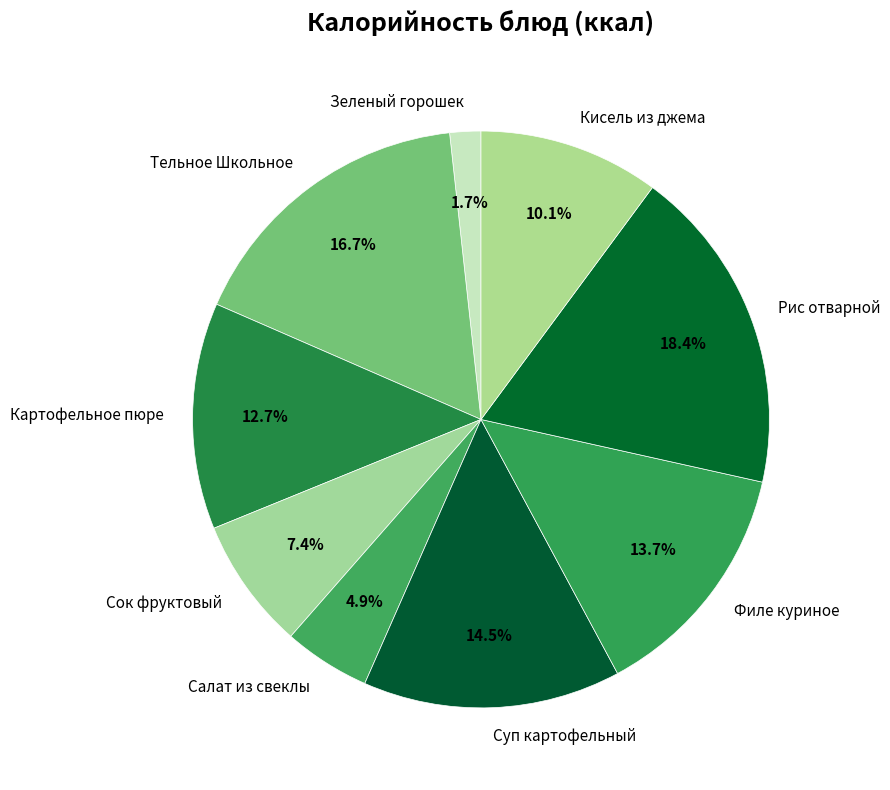

Which slice is the smallest?

Зеленый горошек